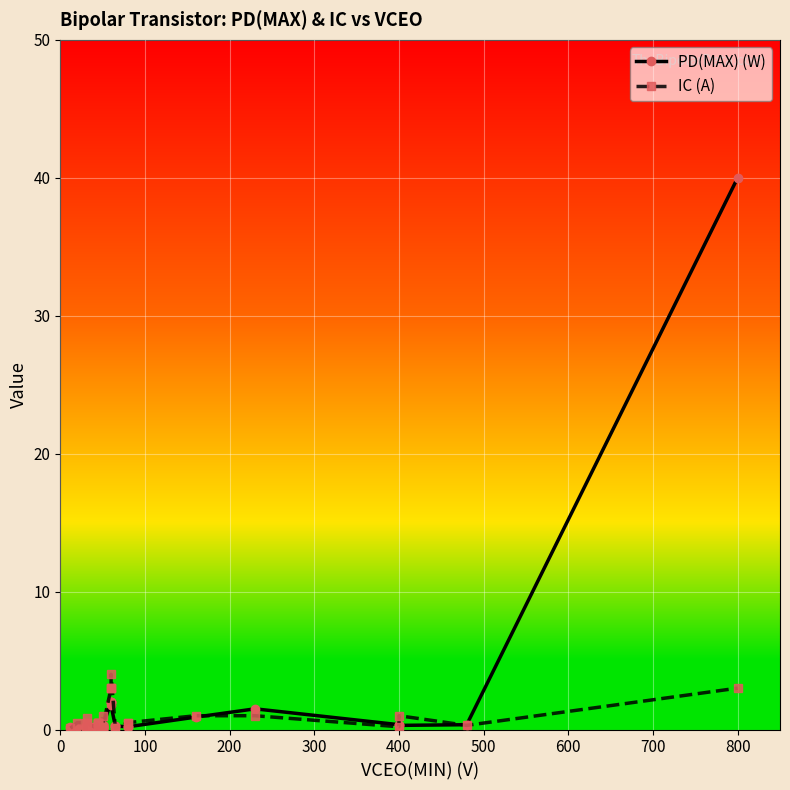

Is this an area chart (filled region under the line)?

No